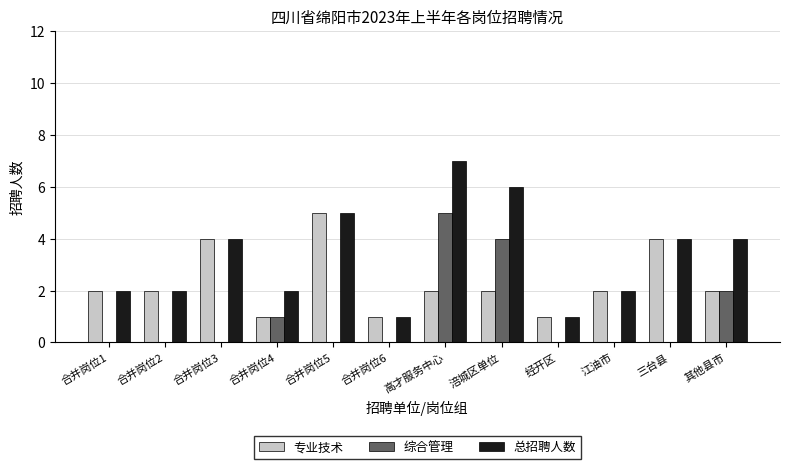

At which category is the sum across all series the highest?

高才服务中心